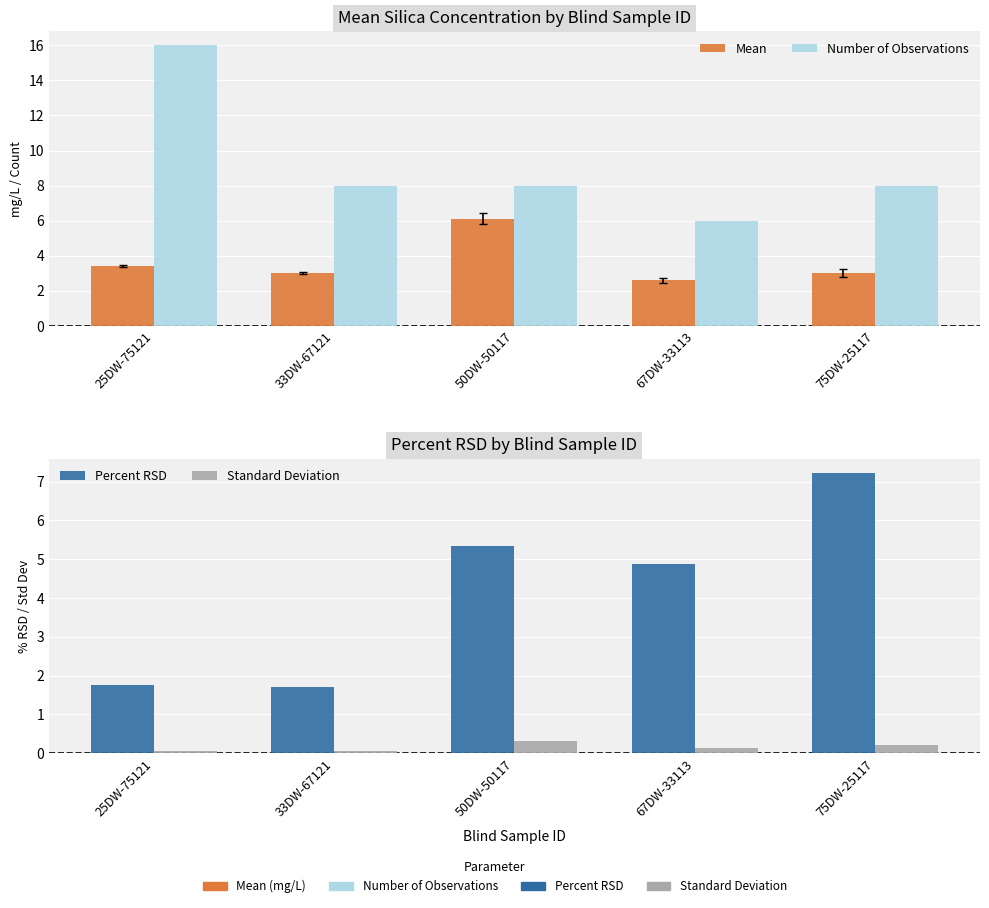

What is the label of the 3rd bar from the right?

50DW-50117